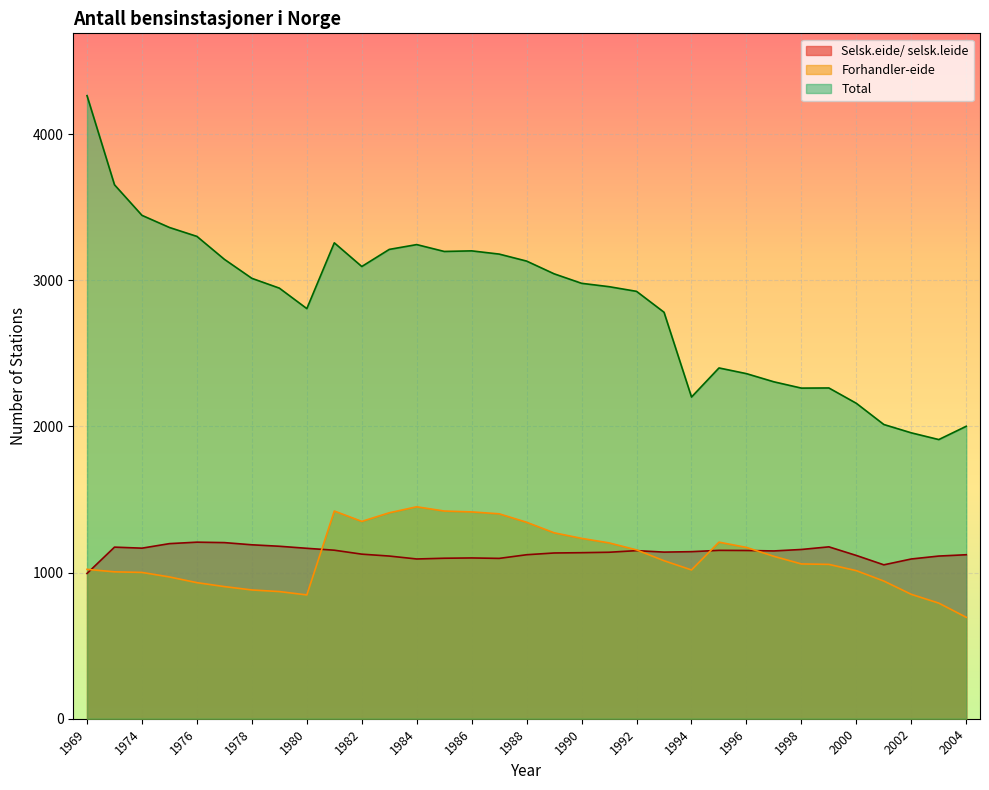

The value of Forhandler-eide at 1998 is 1059. True or false?

True